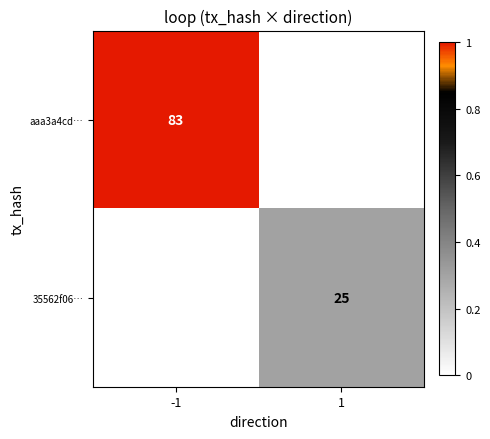

The value of aaa3a4cd… at -1 is 137. True or false?

False